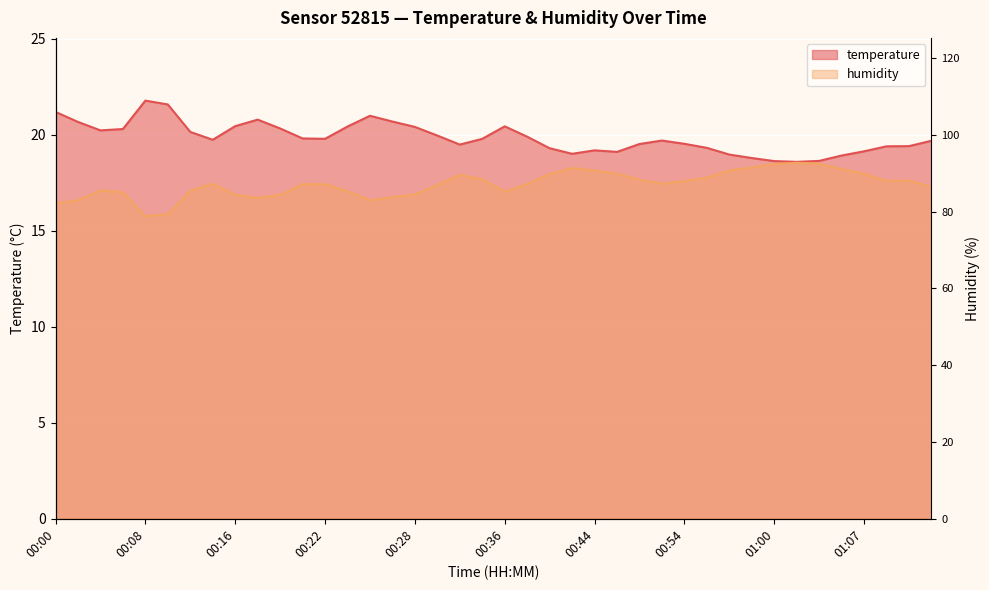

What is the difference between the second highest and minimum values in the temperature series?

3.0